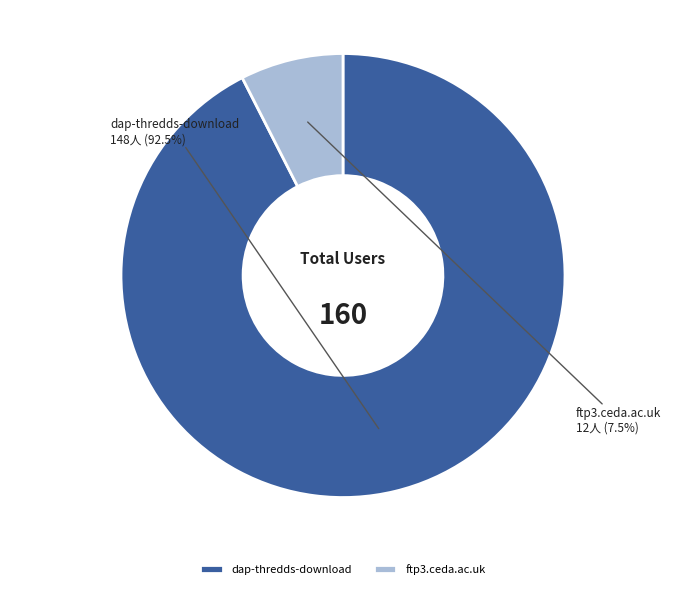

Which category accounts for the majority?

dap-thredds-download